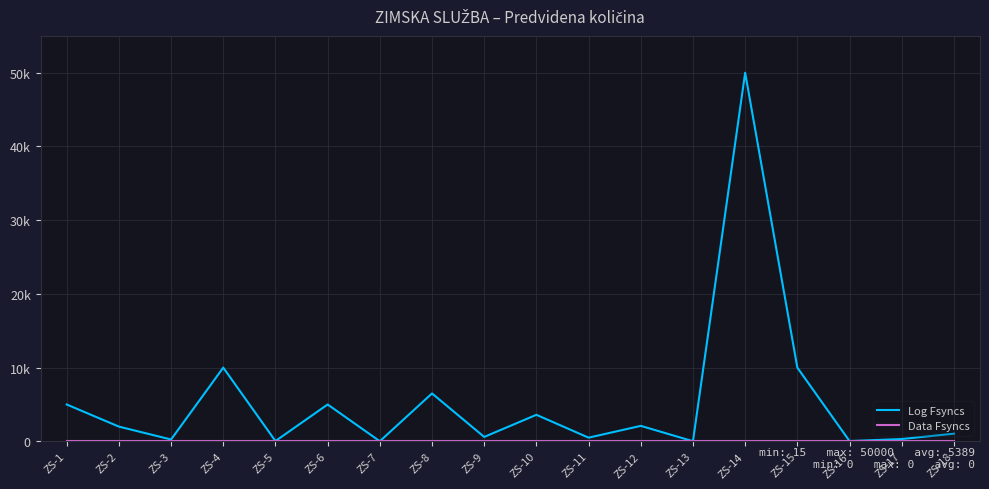

Does the chart display data point markers on the line(s)?

No